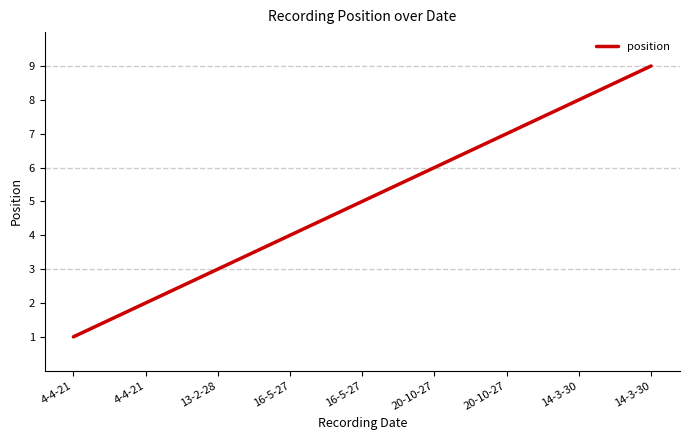

Rank the categories by value from highest to lowest.

14-3-30, 14-3-30, 20-10-27, 20-10-27, 16-5-27, 16-5-27, 13-2-28, 4-4-21, 4-4-21